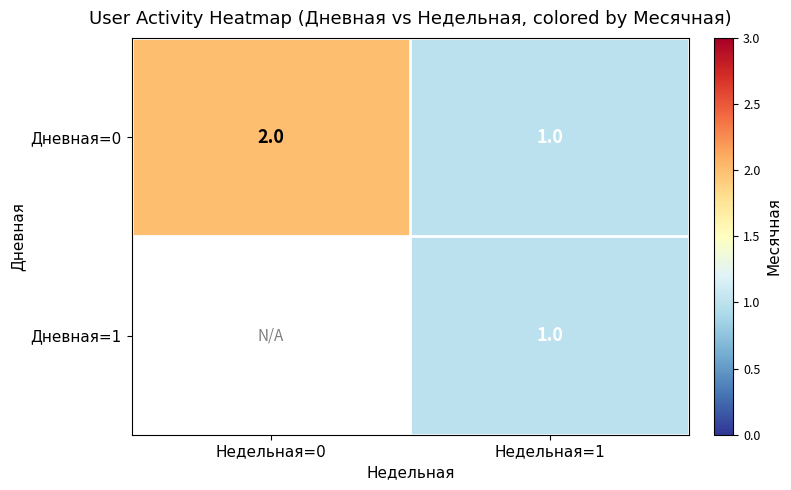

How many data points in Дневная=0 are less than 2?

1